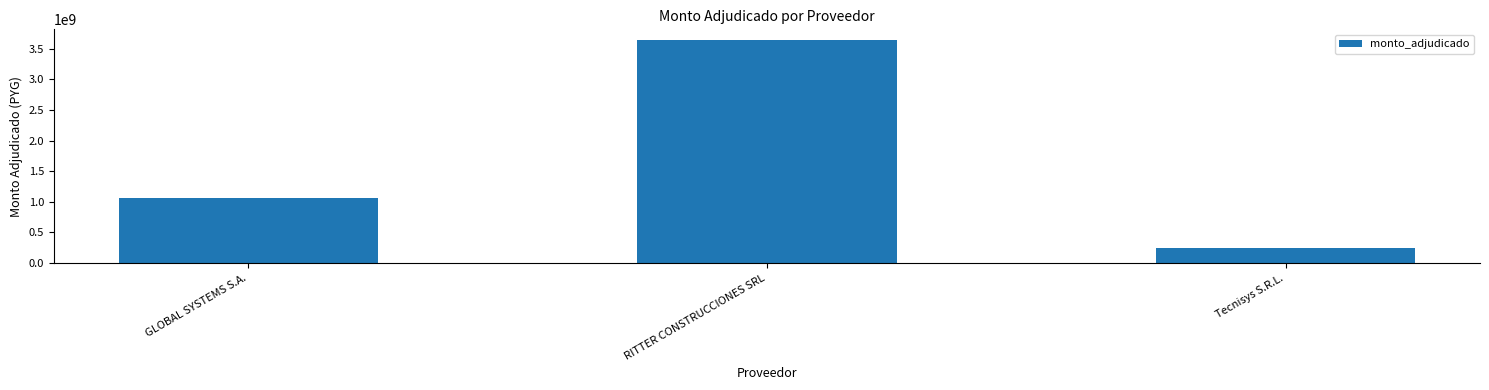

Count the number of data series in this chart.

1